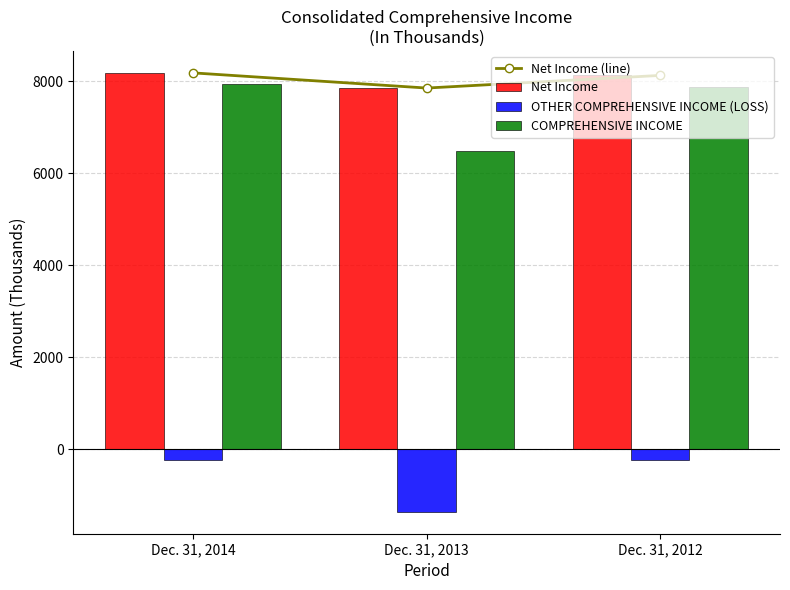

At which label does Net Income first exceed 8132?

Dec. 31, 2014